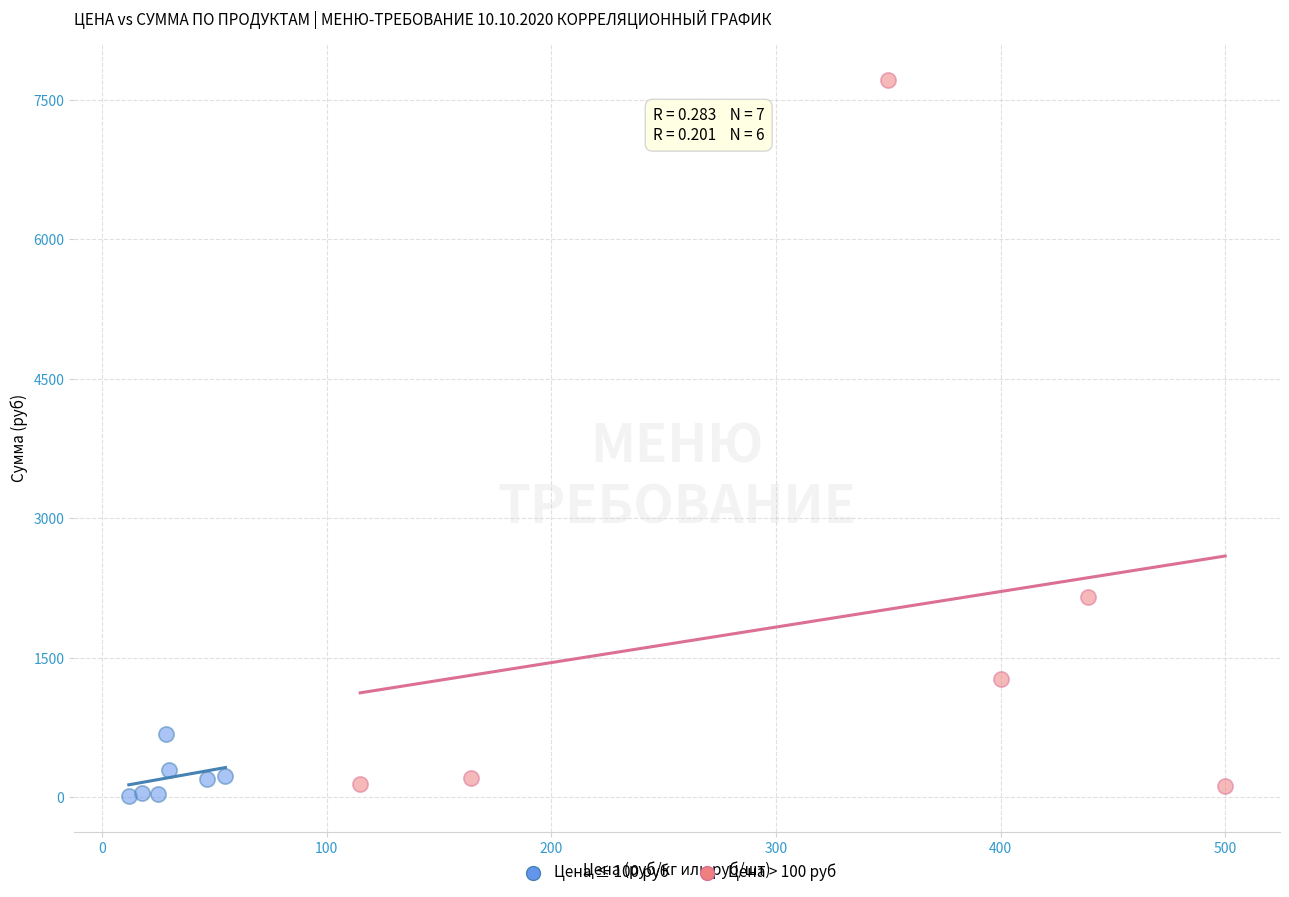

What are all the series names shown in the legend?

Цена ≤ 100 руб, Цена > 100 руб